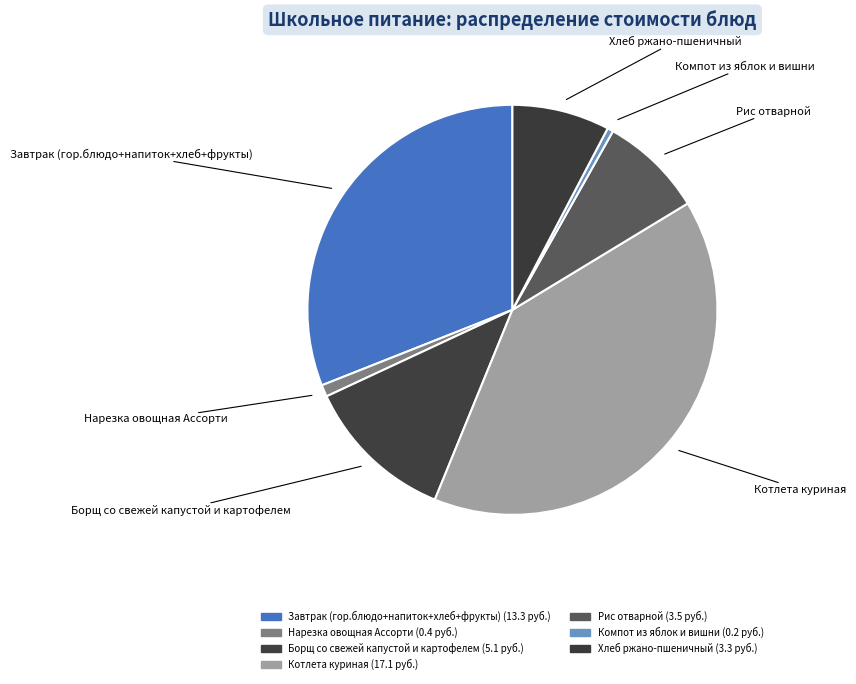

Which category has the biggest portion of the pie?

Котлета куриная